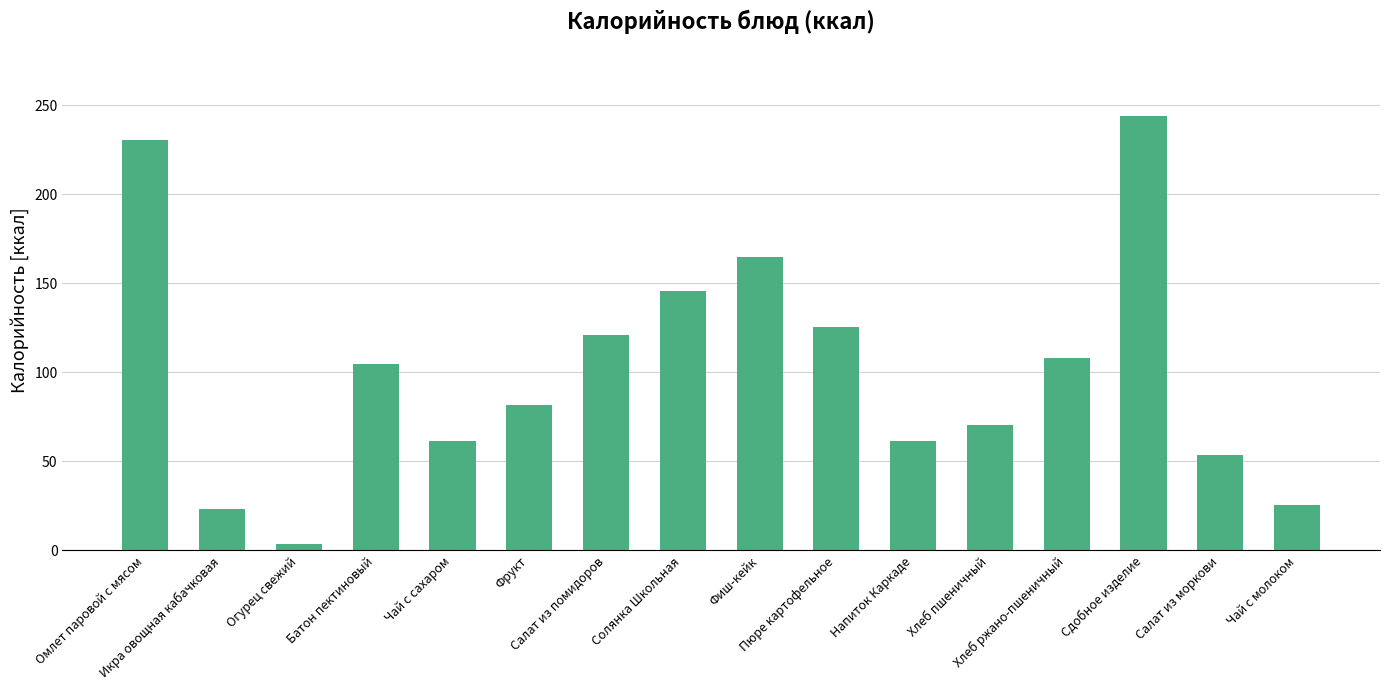

Where is the data nearest to the value 123?

Салат из помидоров